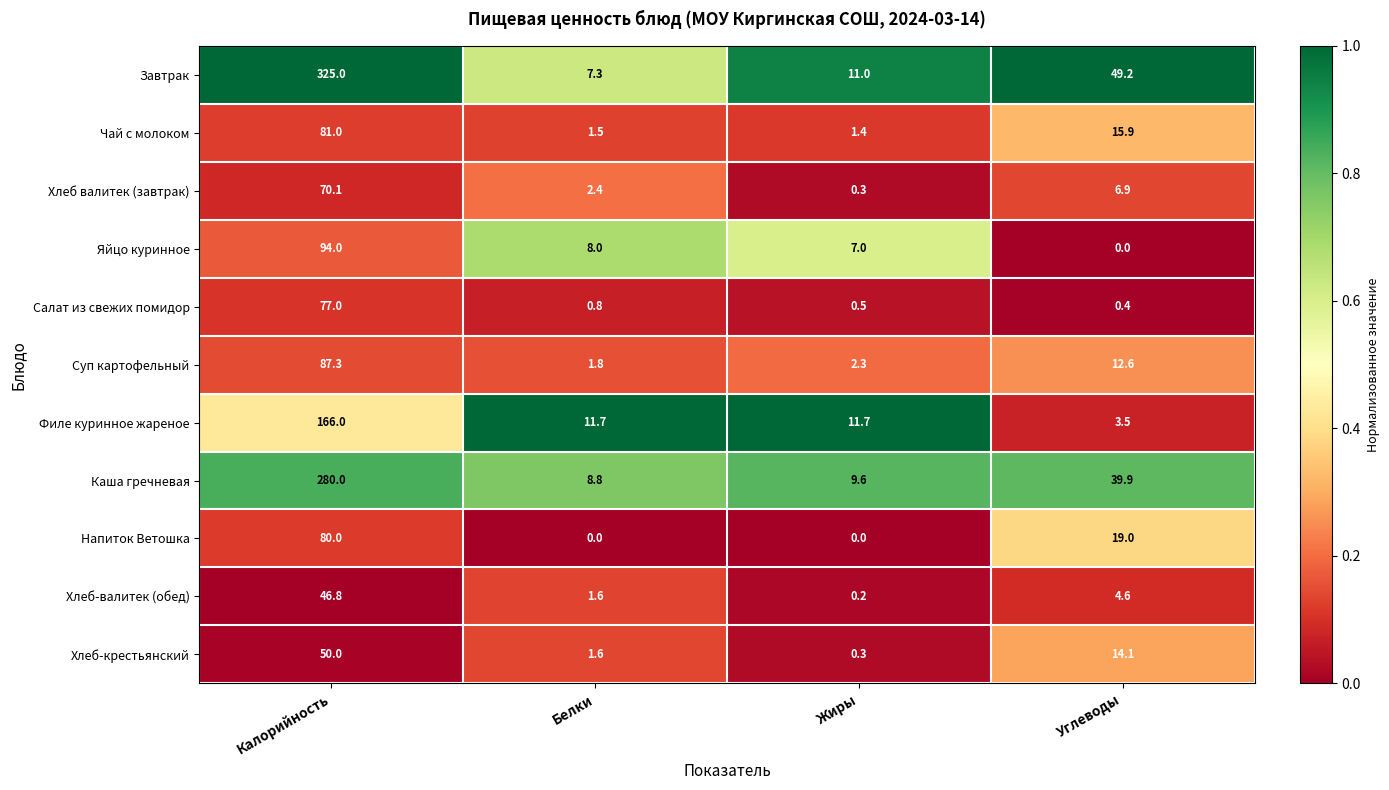

What is the spread (max minus min) of values at Белки?

11.7